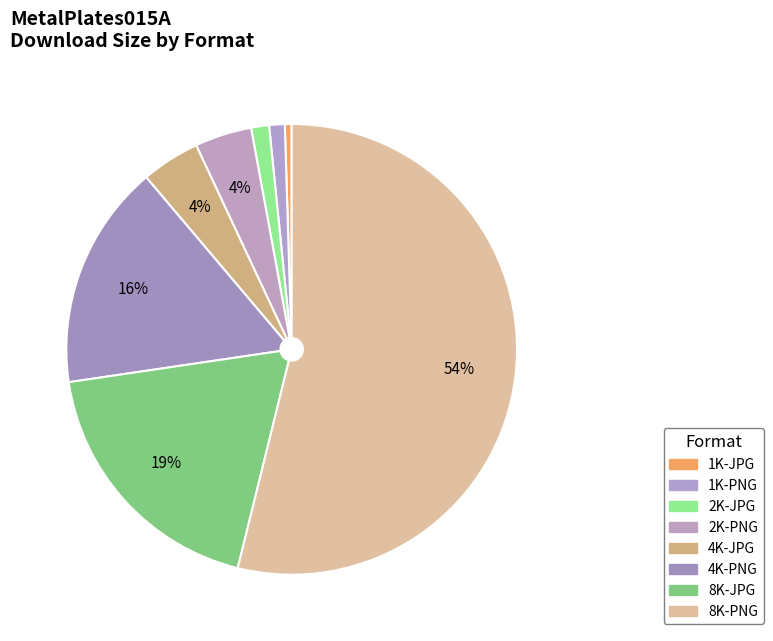

How many slices are in this pie chart?

8